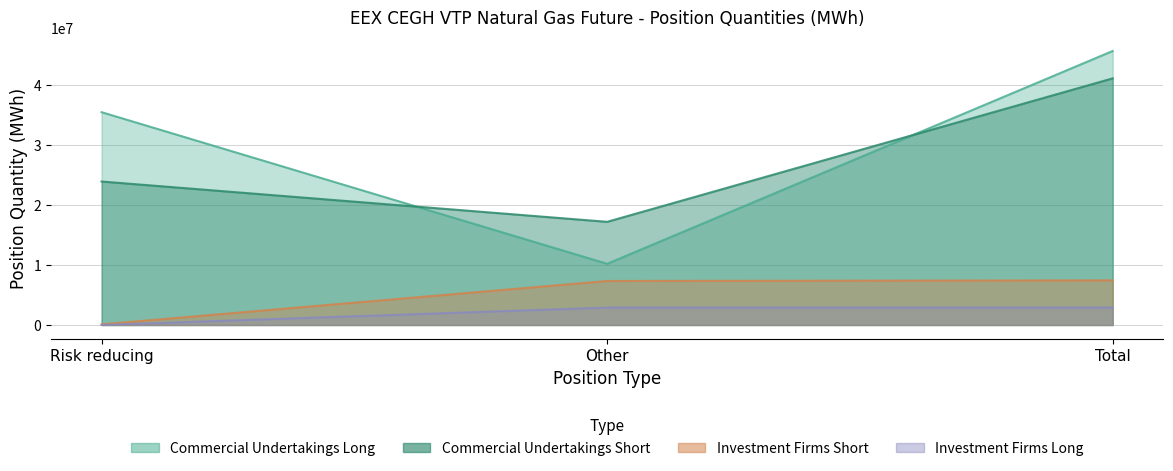

Count the number of categories in the chart.

3